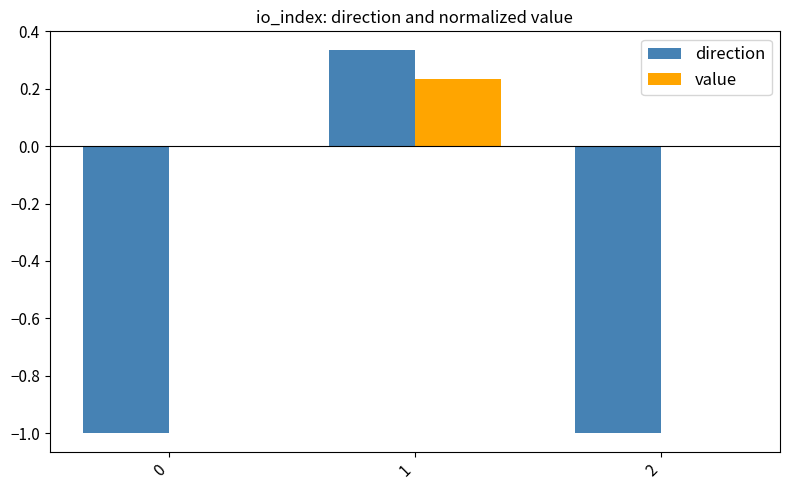

What is the total value across all series at 0?

-1.0